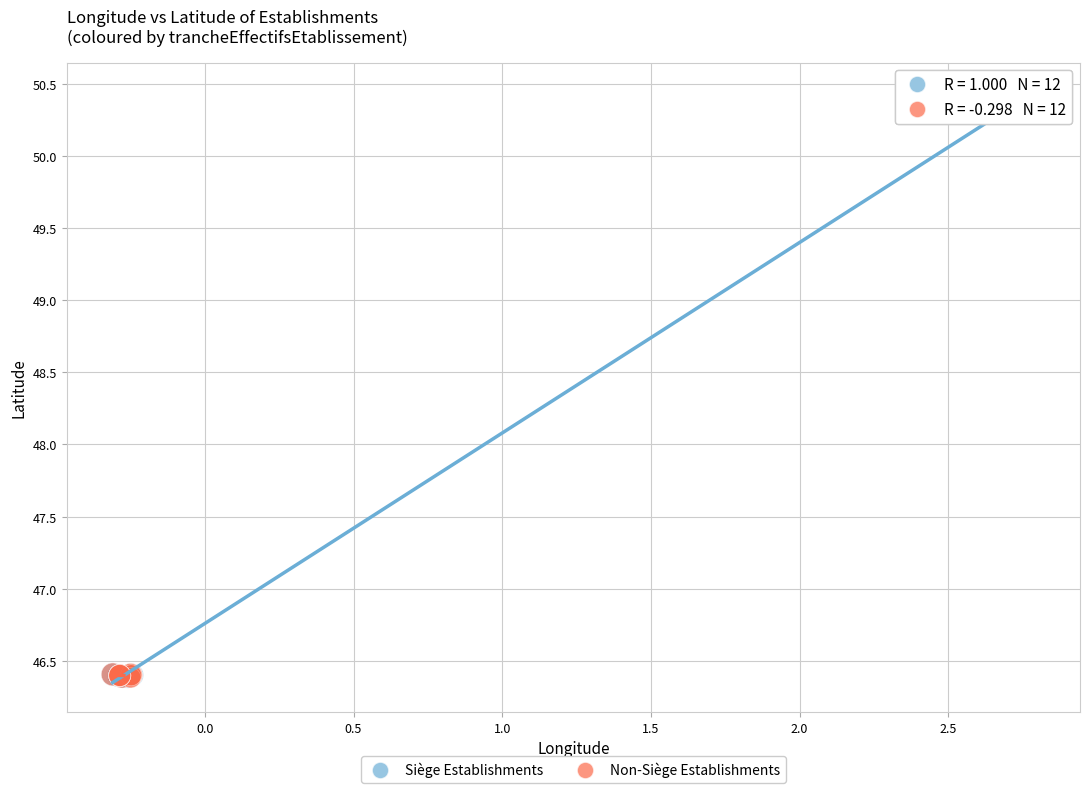

Which series has the widest spread of Y values?

Siège Establishments